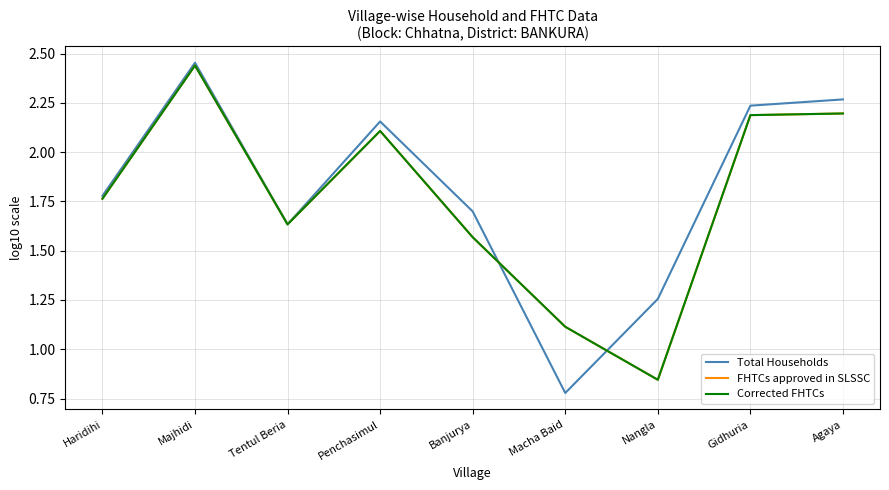

What is the difference between the maximum and minimum values in the FHTCs approved in SLSSC series?

1.6